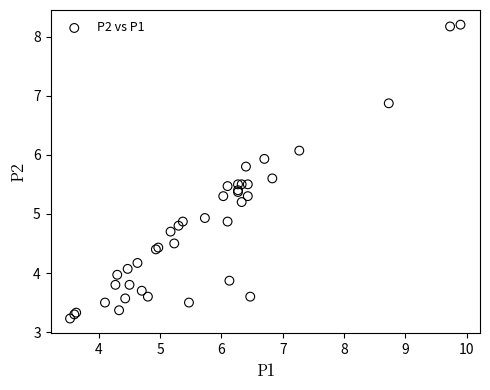

What Y value in the scatter plot is closest to 5?

4.9